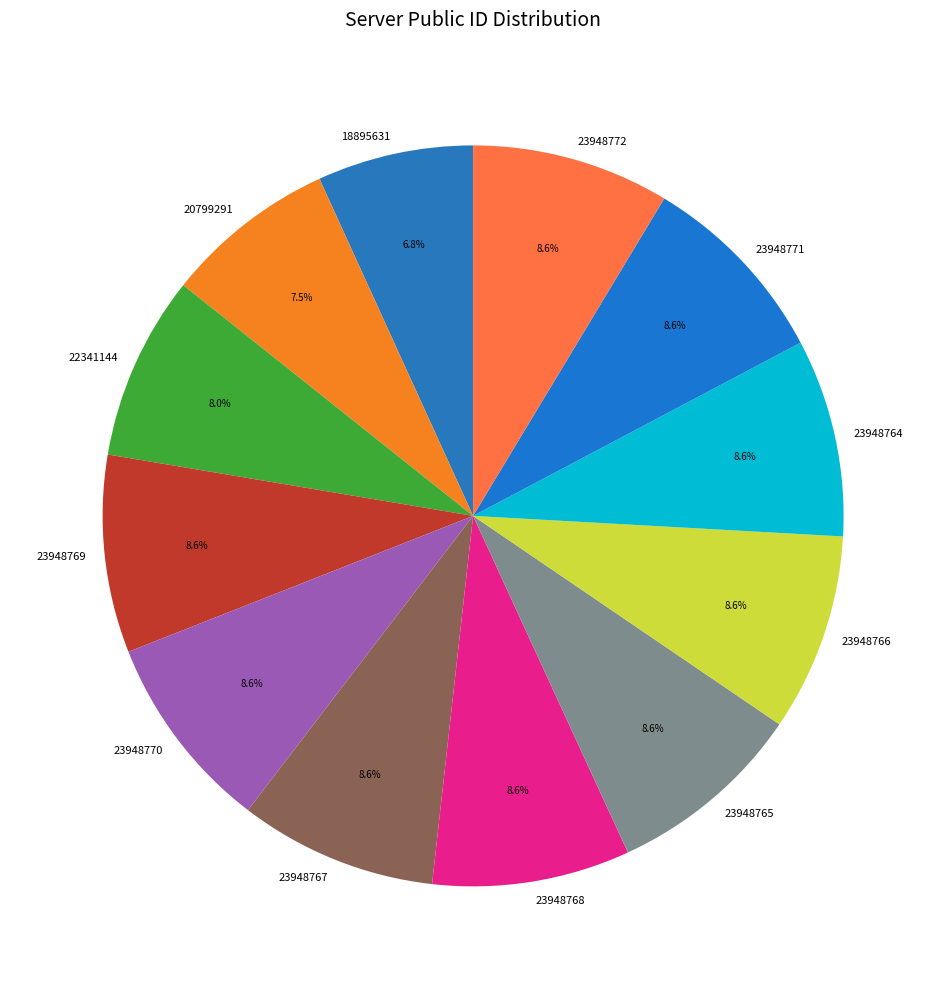

What is the smallest slice in the pie chart?

18895631